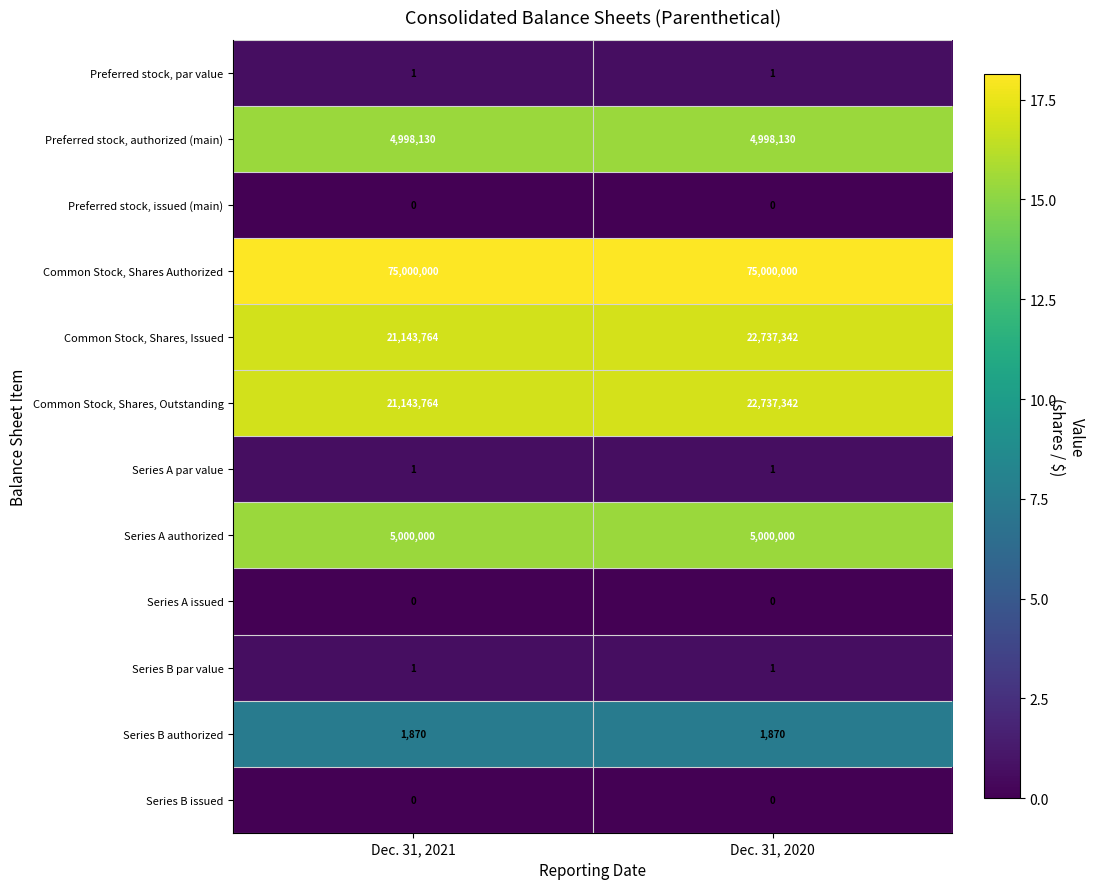

Reading left to right, what are all the values shown in this chart?

Preferred stock, par value: 1	1
Preferred stock, authorized (main): 4998130	4998130
Preferred stock, issued (main): 0	0
Common Stock, Shares Authorized: 75000000	75000000
Common Stock, Shares, Issued: 21143764	22737342
Common Stock, Shares, Outstanding: 21143764	22737342
Series A par value: 1	1
Series A authorized: 5000000	5000000
Series A issued: 0	0
Series B par value: 1	1
Series B authorized: 1870	1870
Series B issued: 0	0